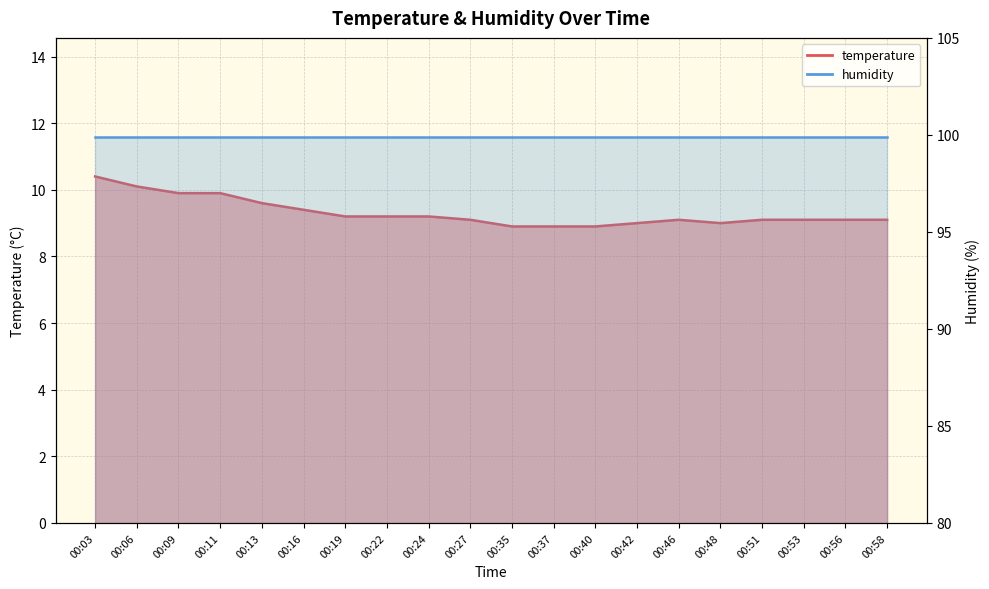

What is the sum of all values?

186.2